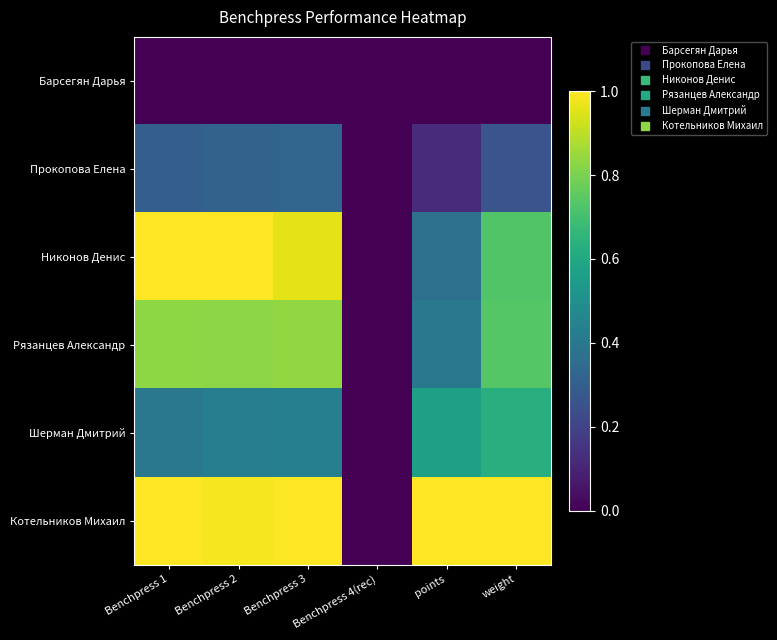

What is the greatest value displayed?

1.0